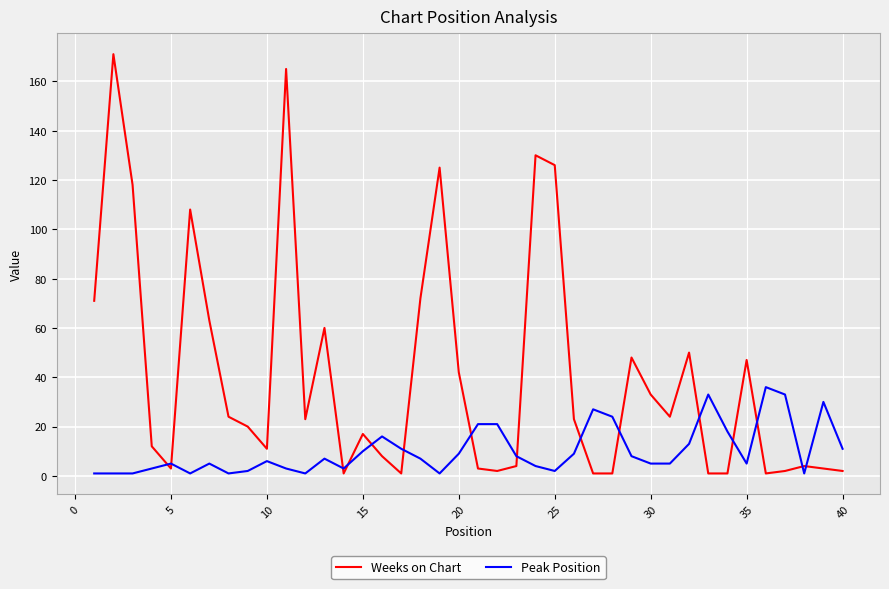

Which series has the widest spread of values?

Weeks on Chart